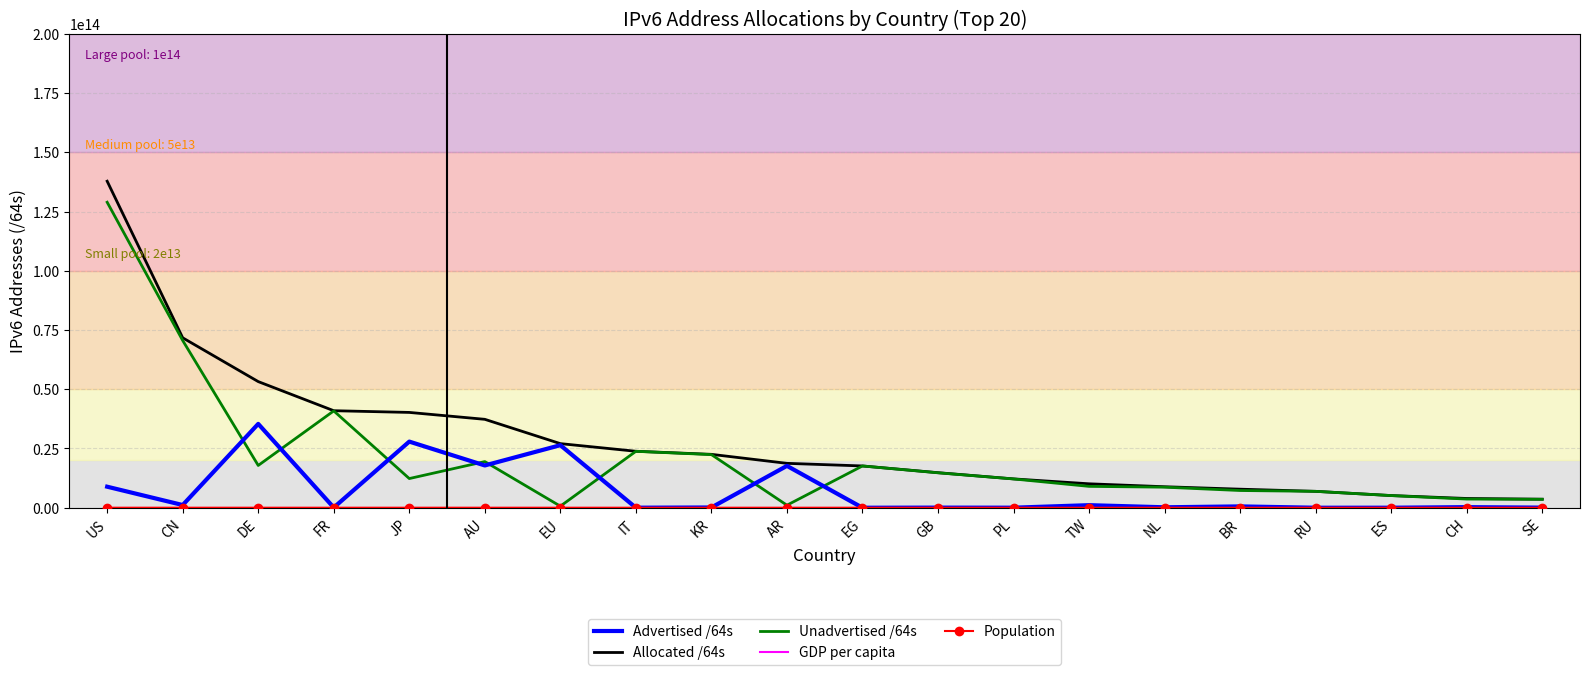

Which series has the largest range (max minus min)?

Allocated /64s